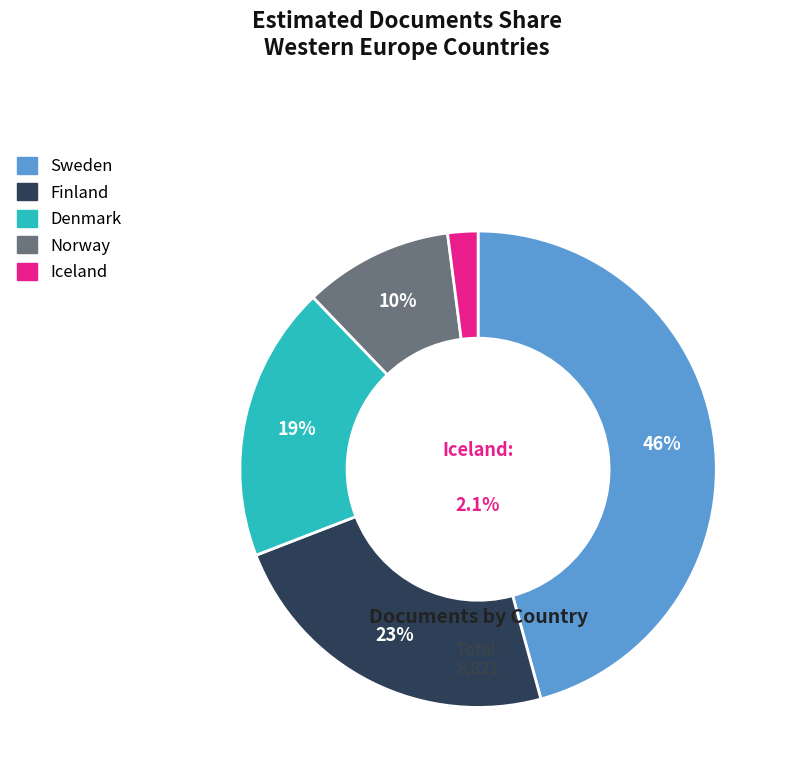

To the nearest percent, what is the difference between the Norway and Iceland slice percentages?

8%